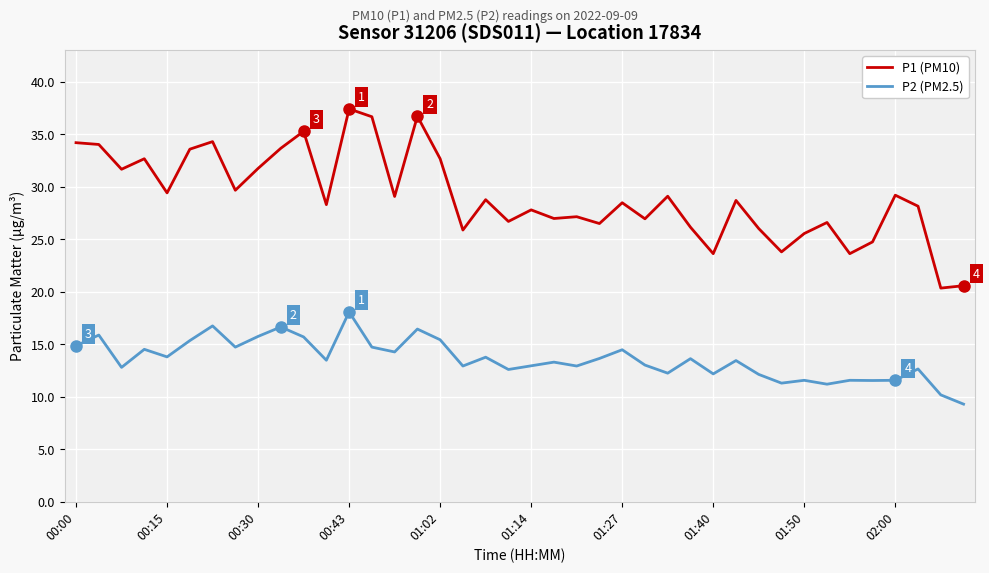

True or false: P2 (PM2.5) has more than 1 interior local peaks.

True